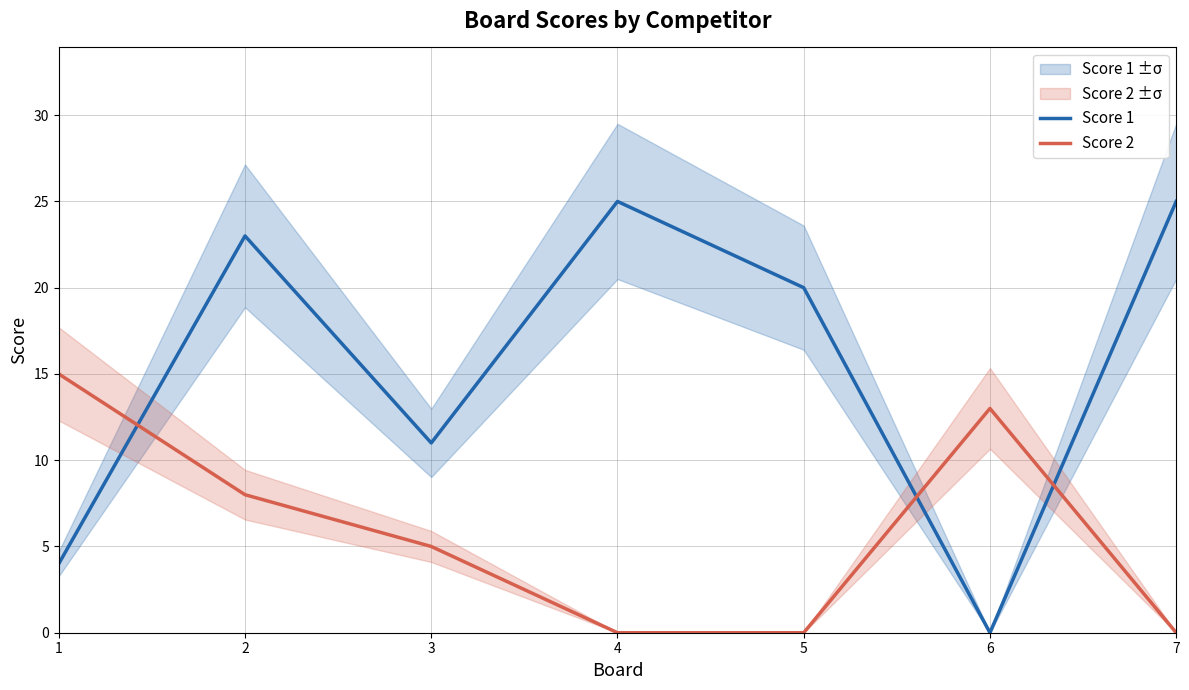

Between 4 and 3, which is larger?

4